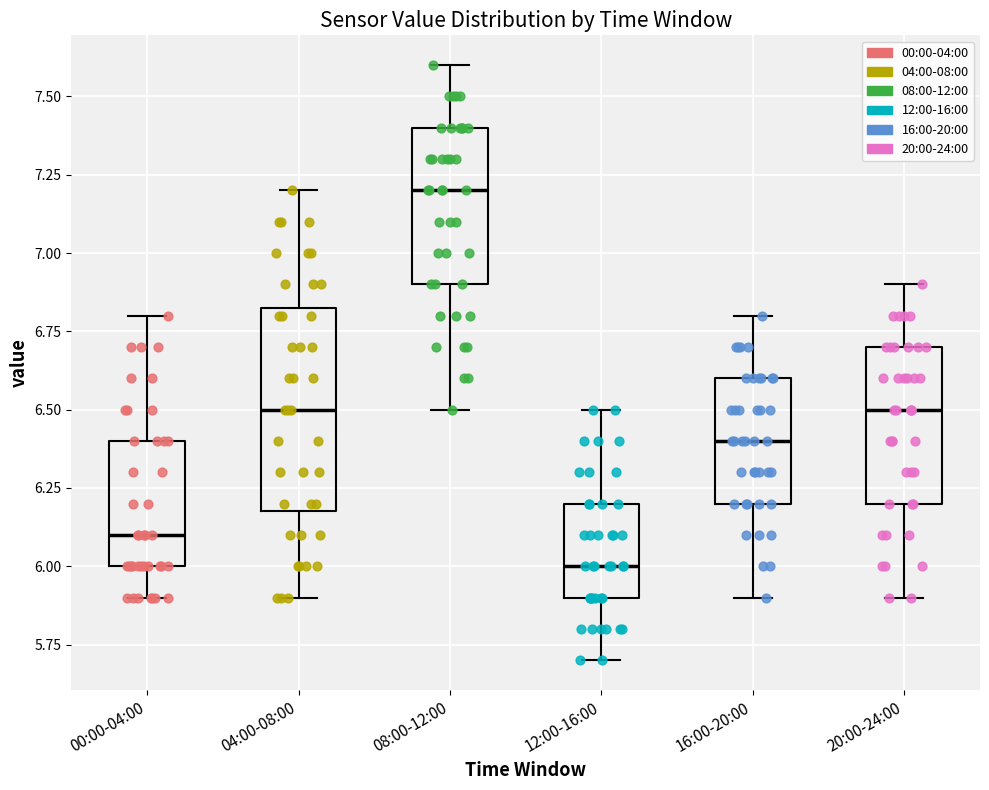

Which box's median line is the highest?

08:00-12:00